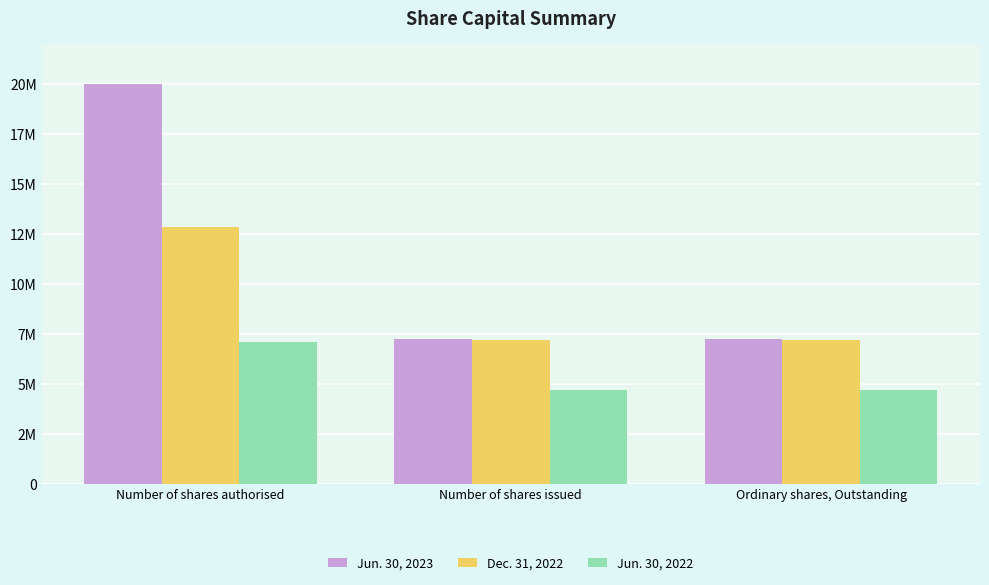

The value of Dec. 31, 2022 at Ordinary shares, Outstanding is 10995902. True or false?

False